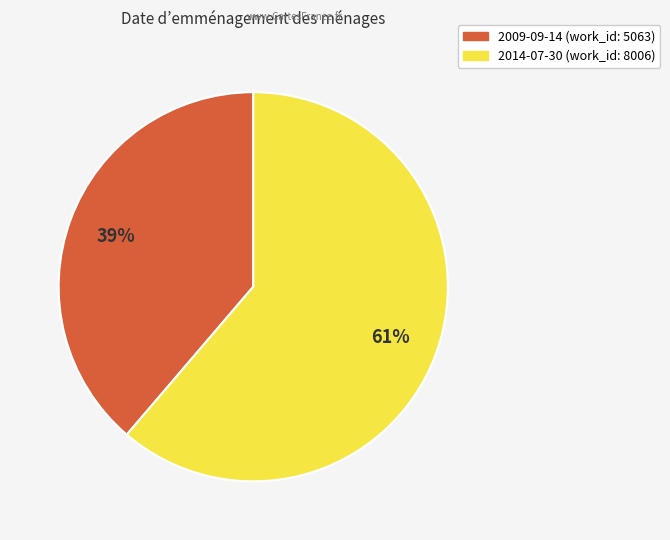

Count the number of slices in the pie.

2